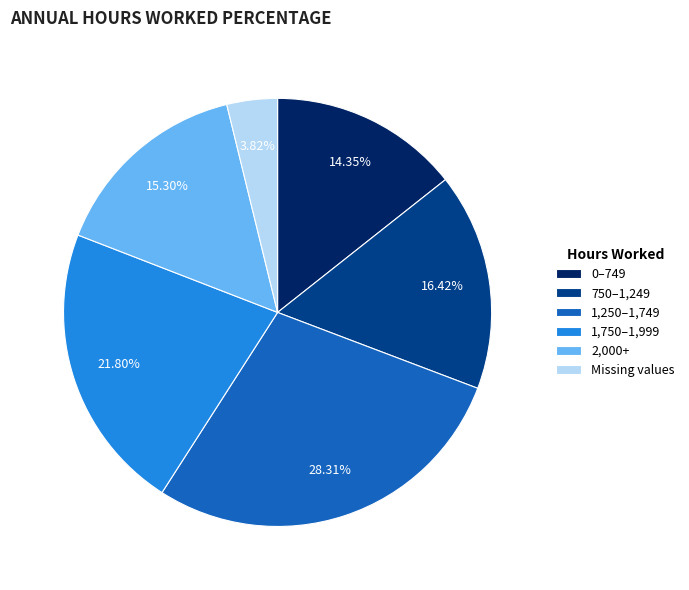

To the nearest percent, what percentage of the pie is 1,250–1,749?

28%